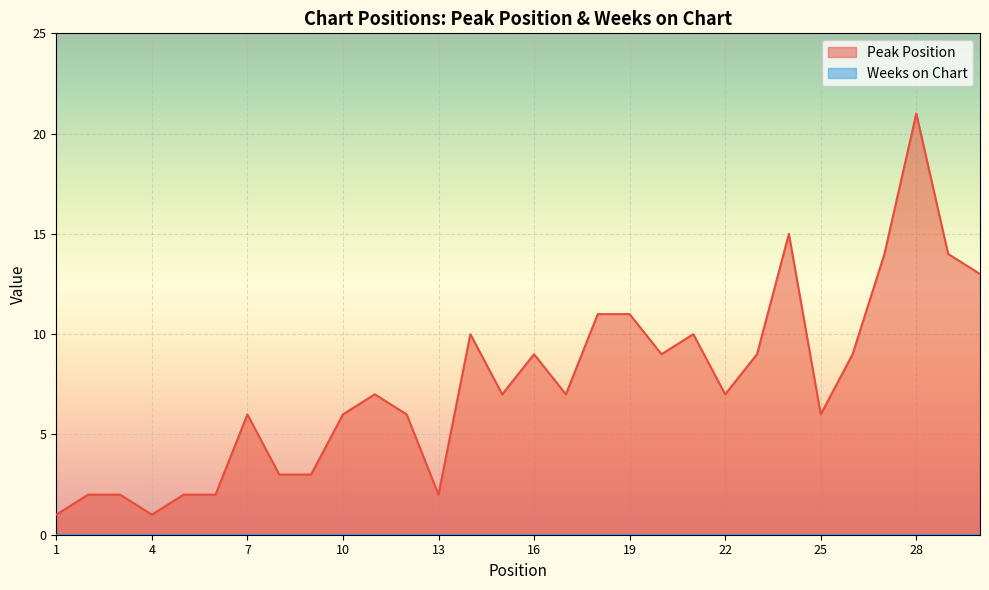

Count the number of categories in the chart.

30